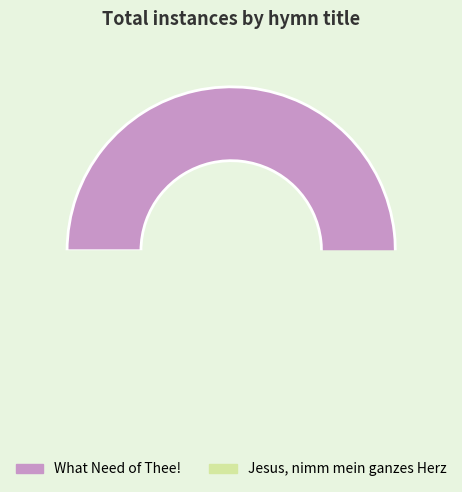

What is the ratio of the value at What Need of Thee! to the value at Jesus, nimm mein ganzes Herz?

6.0